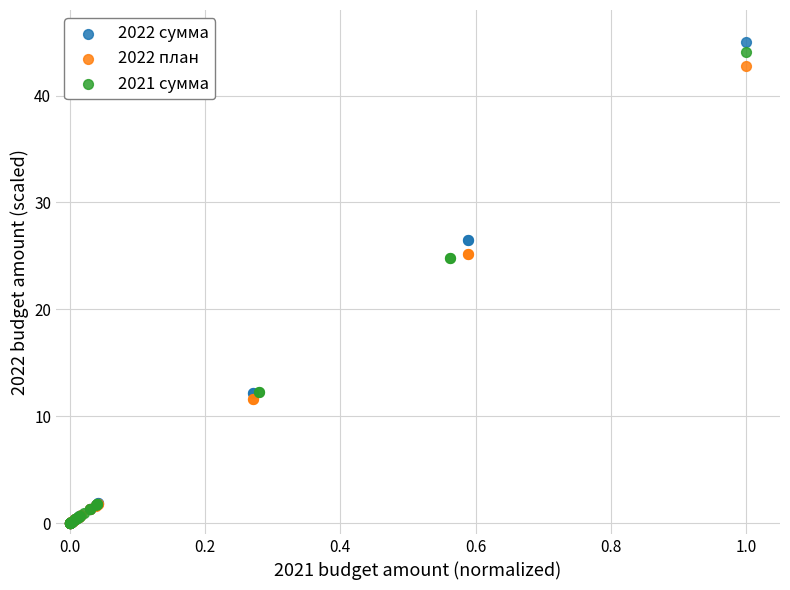

Which series has the largest Y range (max minus min)?

2022 сумма